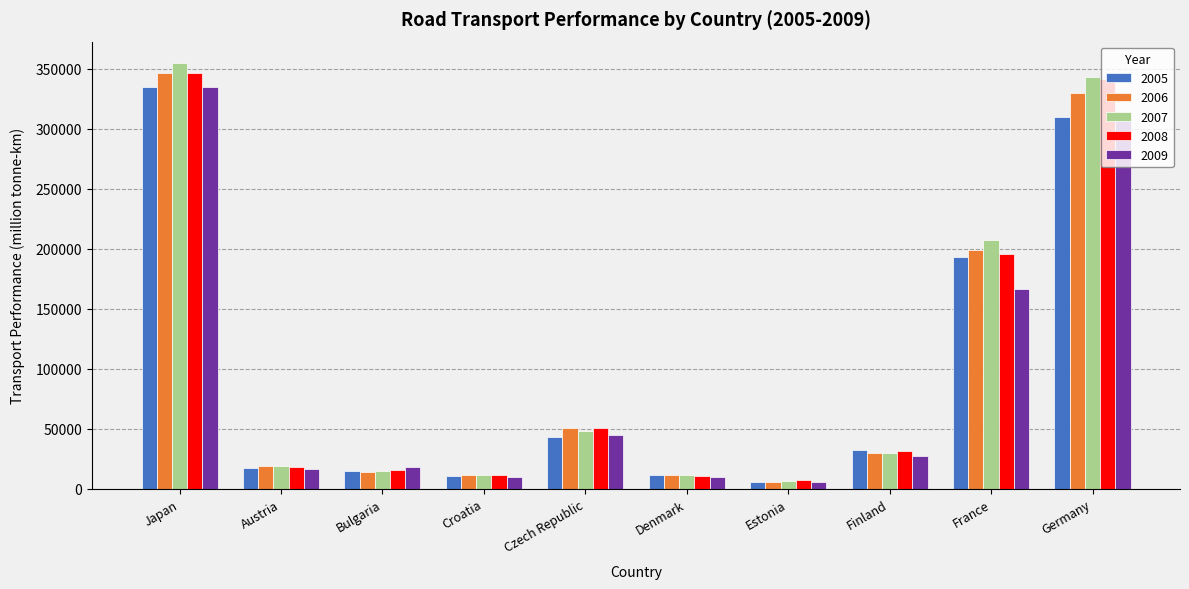

At how many categories does at least one series exceed 134158?

3